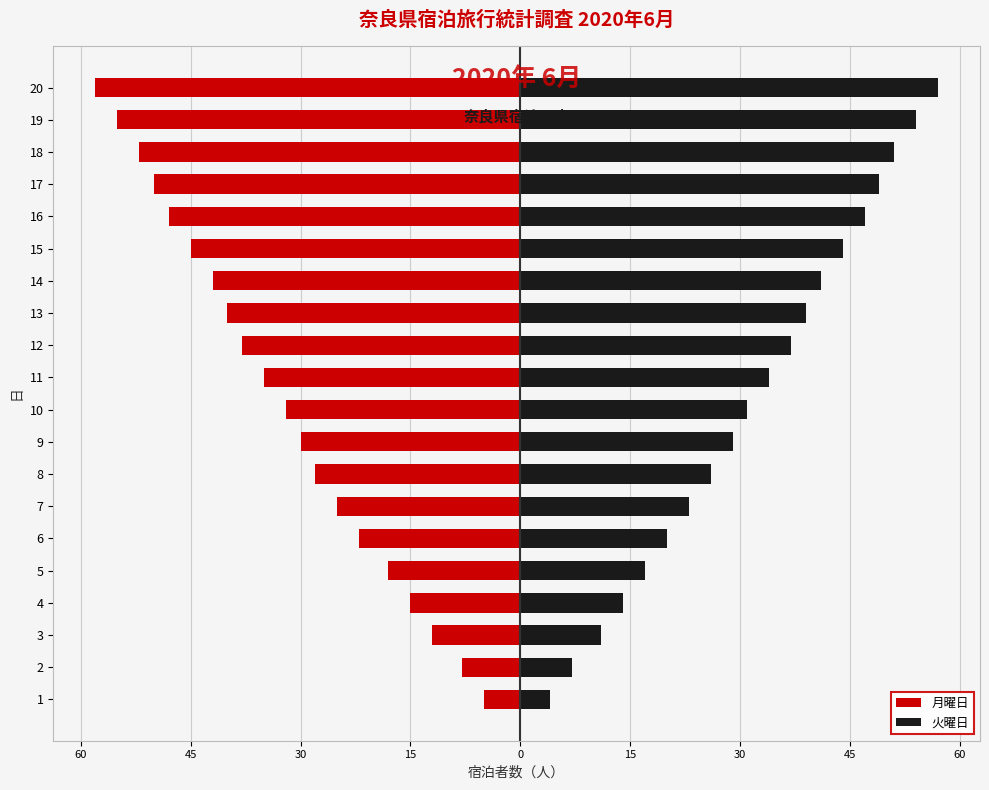

How many values in the 月曜日 series exceed -32?

9